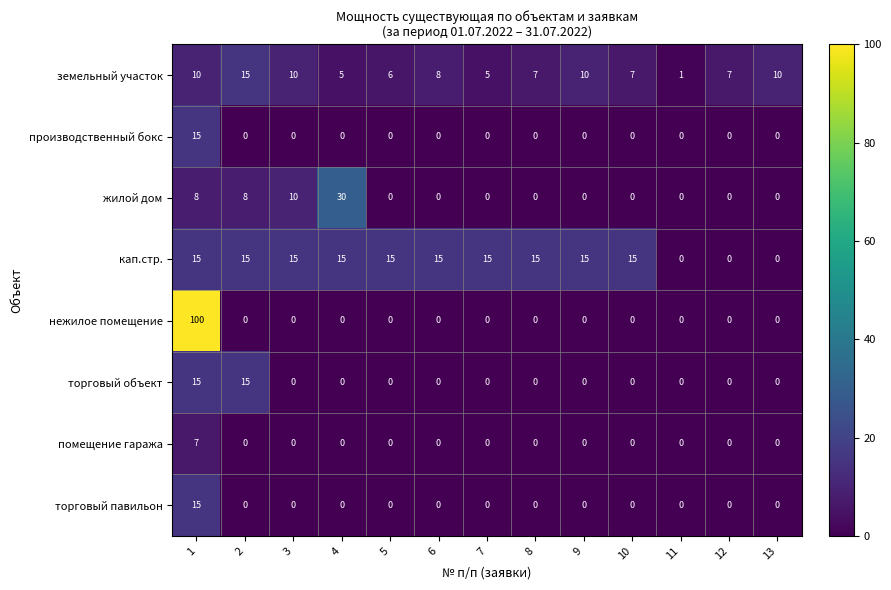

What is the maximum value shown in the chart?

100